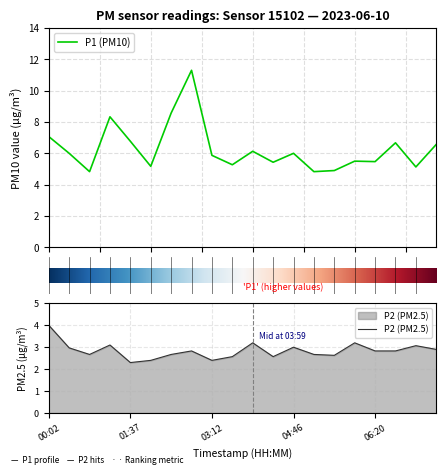

Does the chart have visible grid lines?

Yes